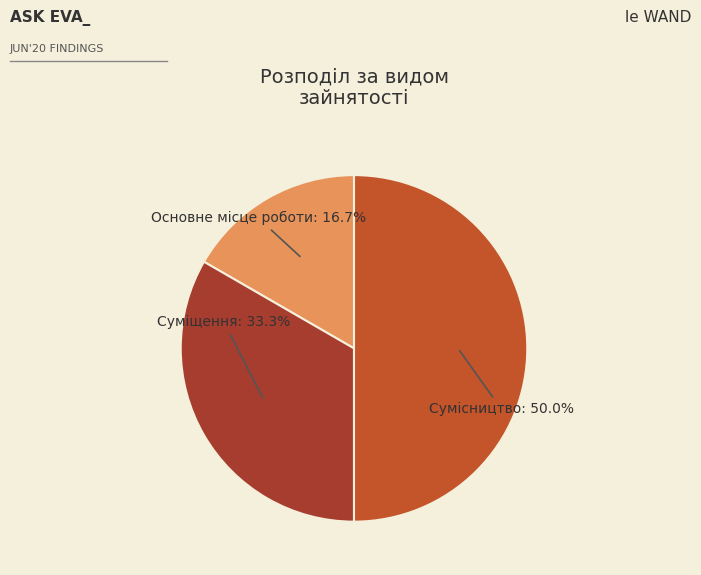

To the nearest percent, what is the combined percentage of Суміщення and Основне місце роботи?

50%